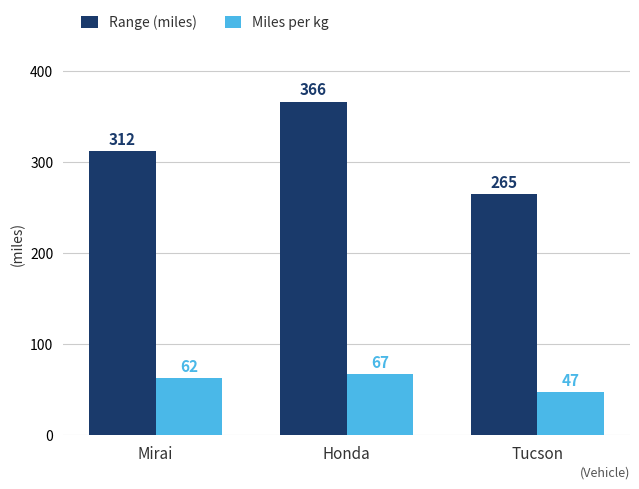

What is the approximate value of Miles per kg at Tucson?

47.1